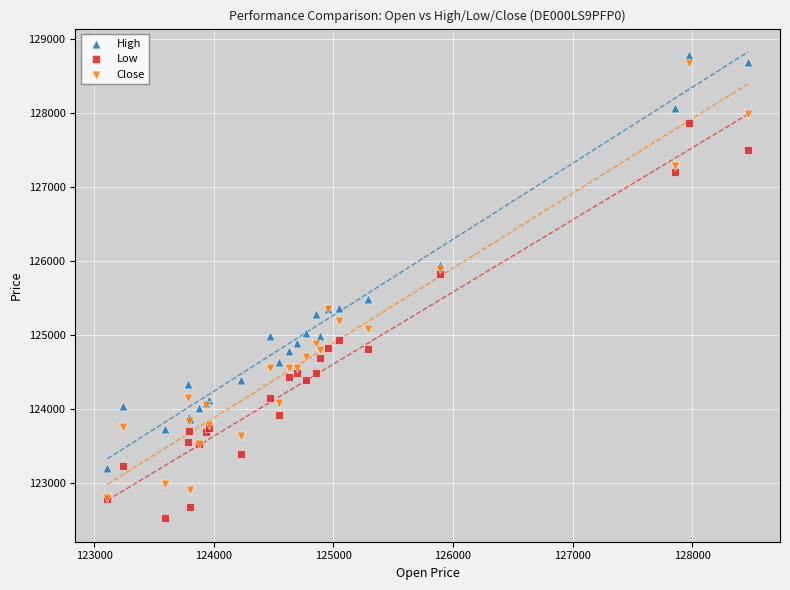

Which series contains the lowest Y value?

Low